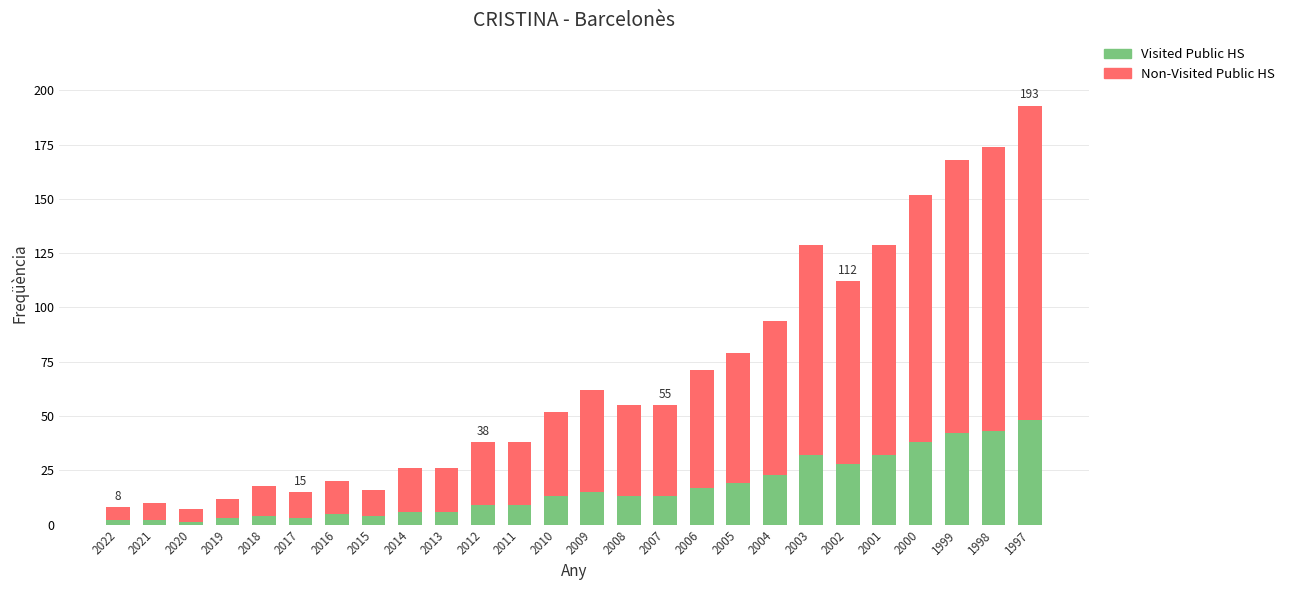

At which category is the sum across all series the highest?

1997